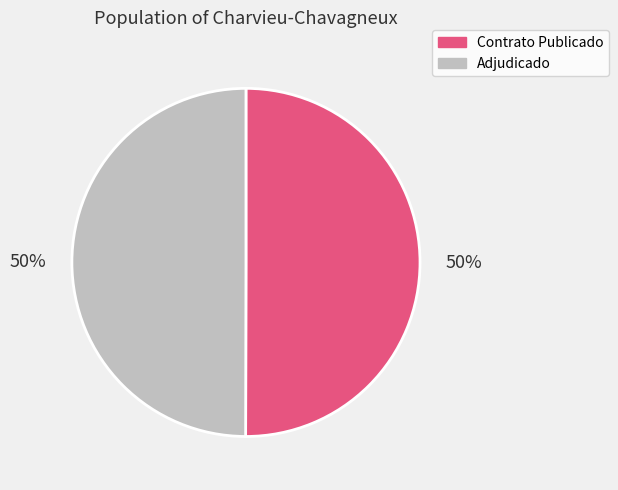

Is the sum of Adjudicado and Contrato Publicado greater than half?

Yes